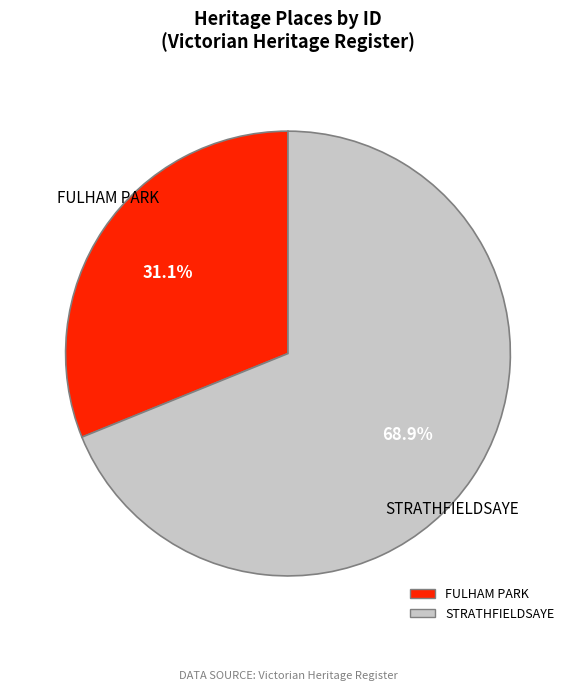

Which category accounts for the majority?

STRATHFIELDSAYE